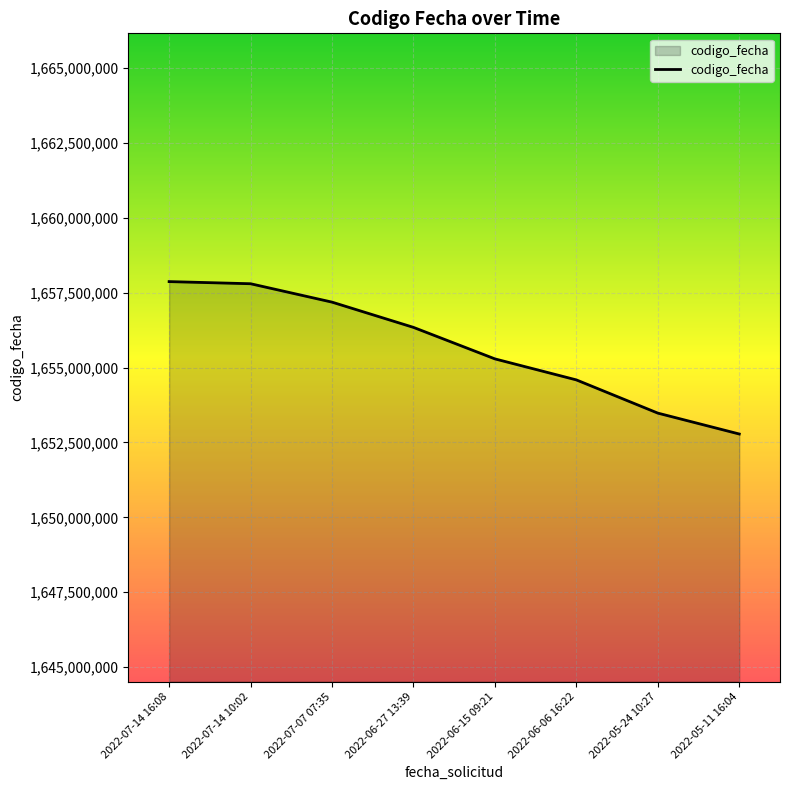

Which category has the lowest value across all series?

2022-05-11 16:04